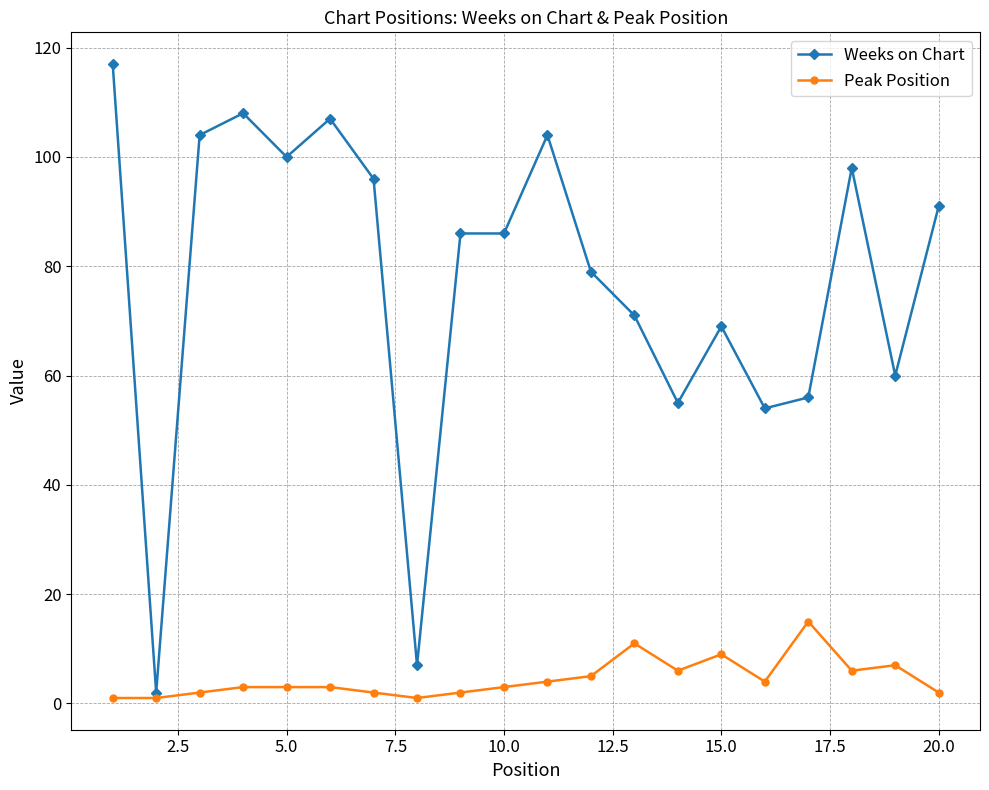

Which series has the largest total across all categories?

Weeks on Chart